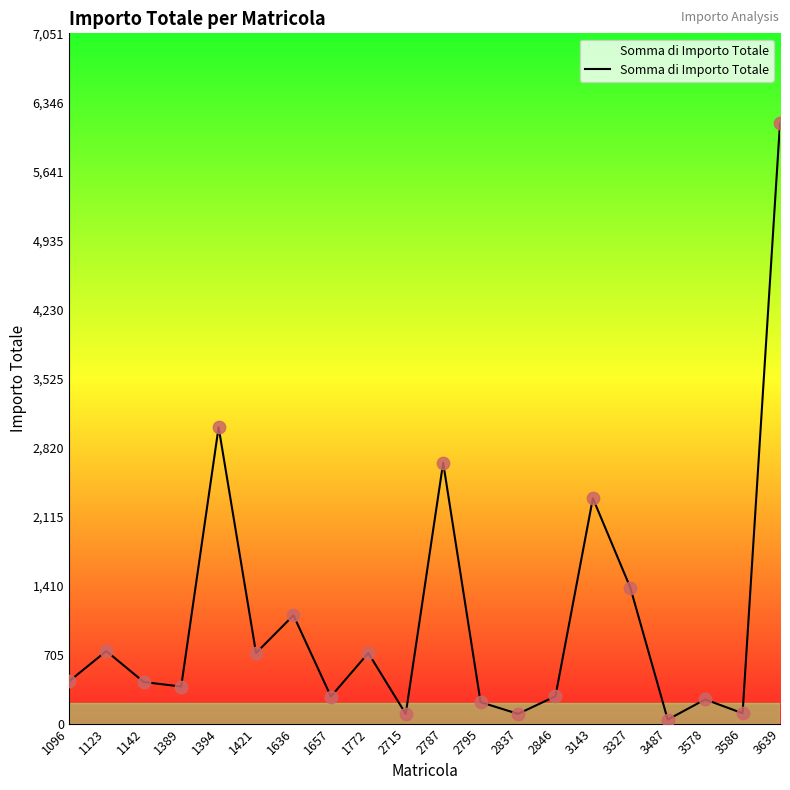

Between 1394 and 2846, which is larger?

1394